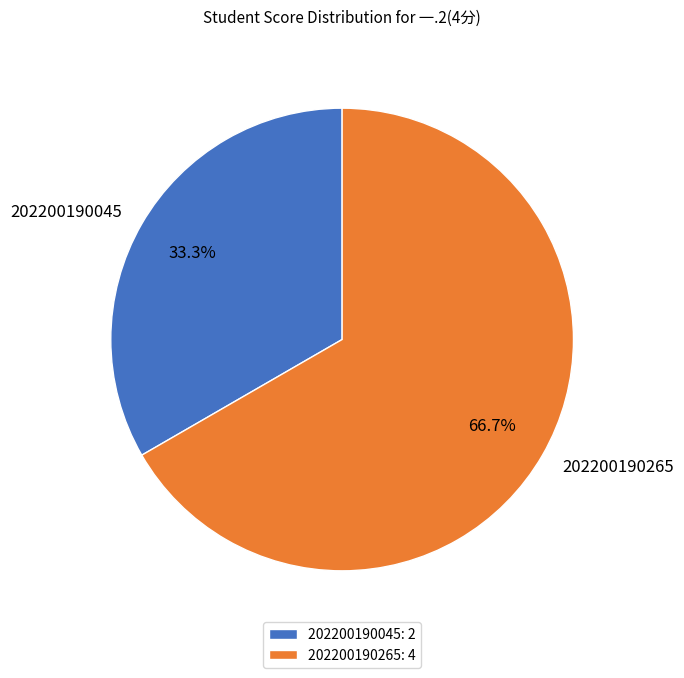

How many segments does this pie chart have?

2